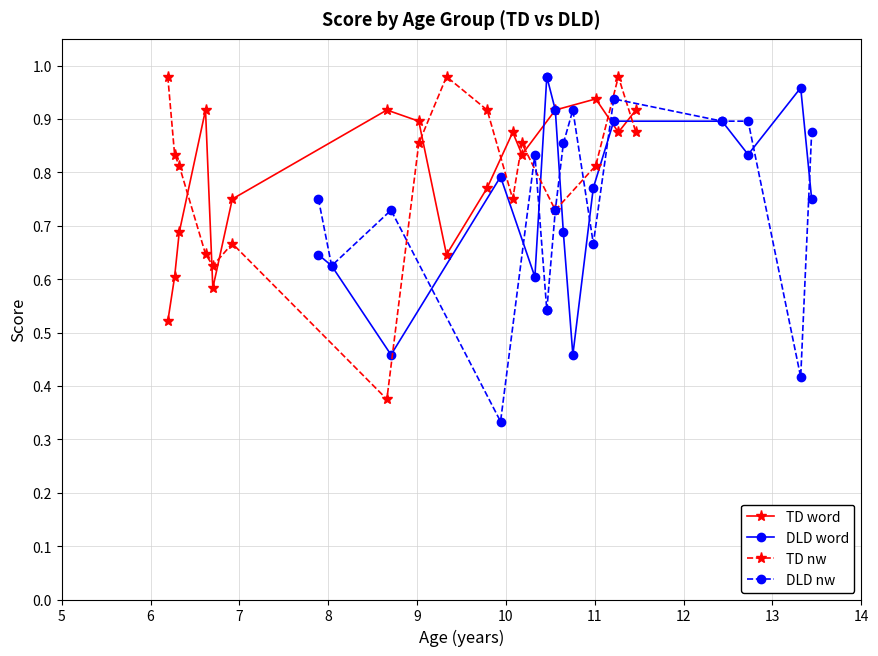

What is the smallest value displayed?

0.3